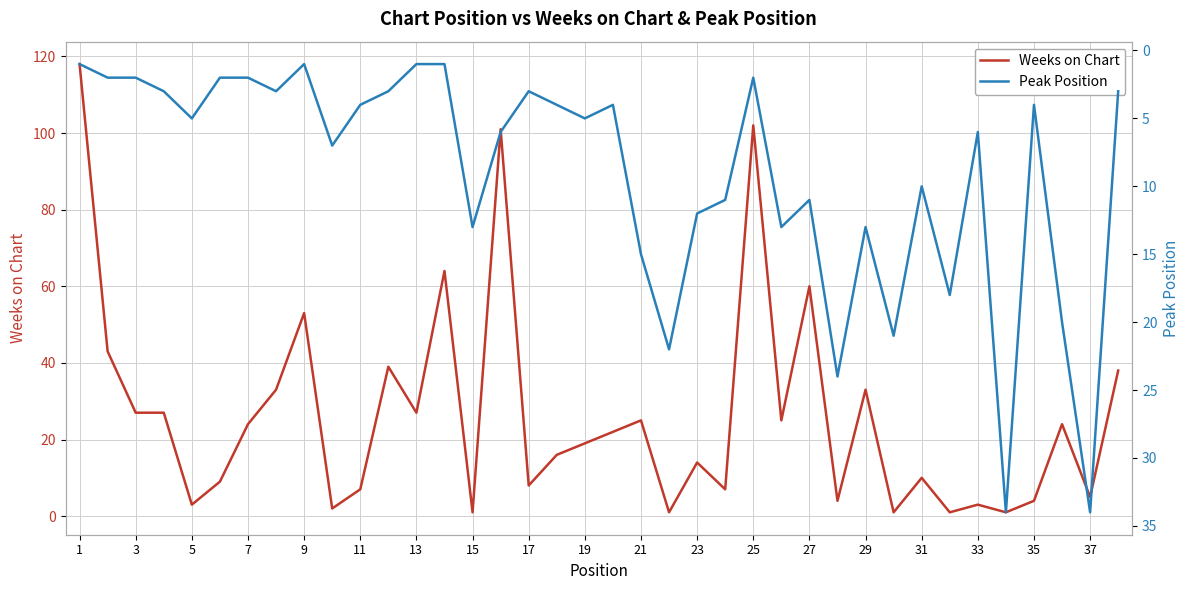

What are all the series names shown in the legend?

Weeks on Chart, Peak Position